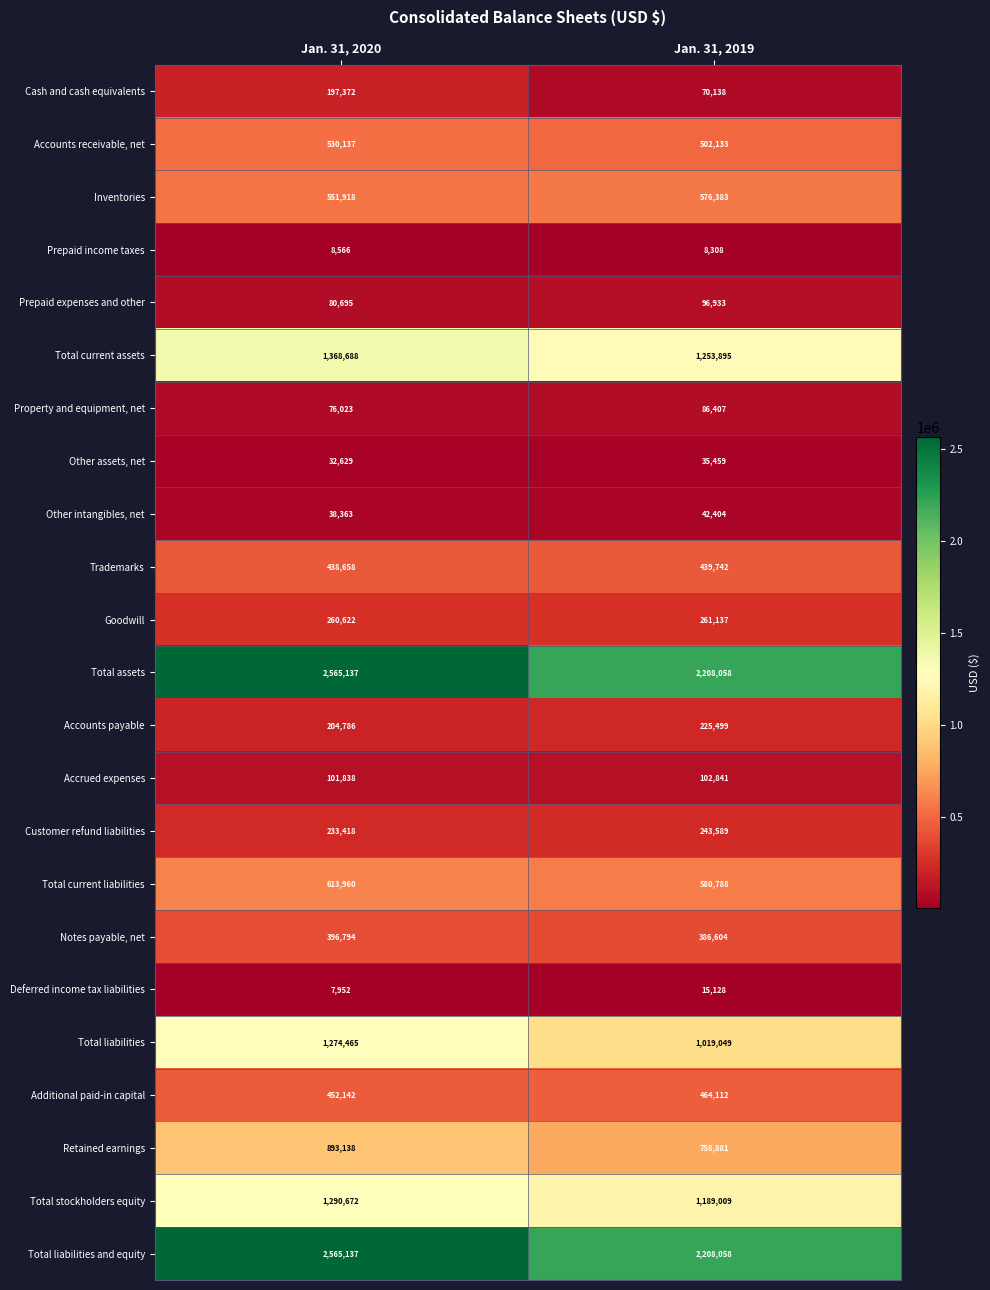

What is the maximum value for Accounts receivable, net?

530137